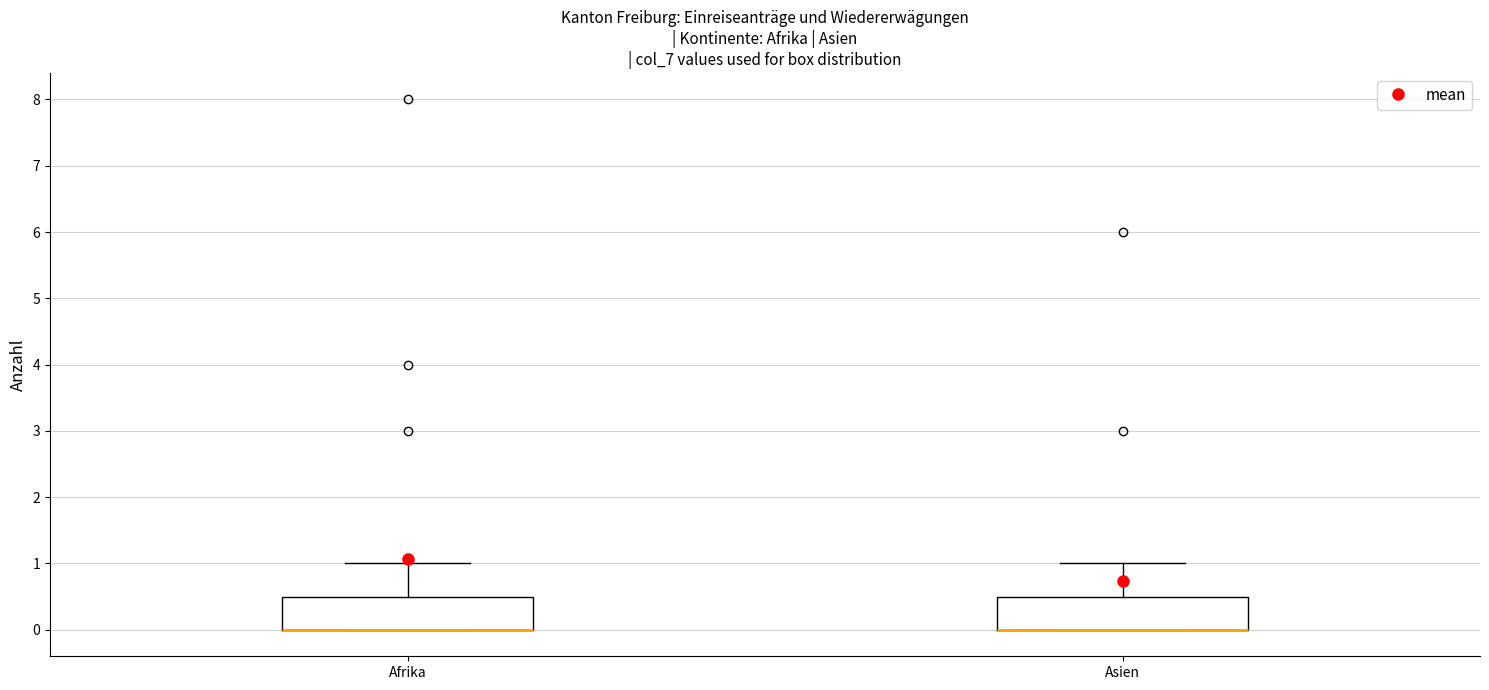

Reading left to right, transcribe this box plot: for each box, give where its median line is, the range the box spans, and where its two whiskers end, as read against the y-axis. The values are not printed on the chart, so give them approximately, as read against the axis.

Afrika: median 0.0 (drawn on the box's lower edge), box 0.0 to 0.5, whiskers 0.0 to 1.0
Asien: median 0.0 (drawn on the box's lower edge), box 0.0 to 0.5, whiskers 0.0 to 1.0